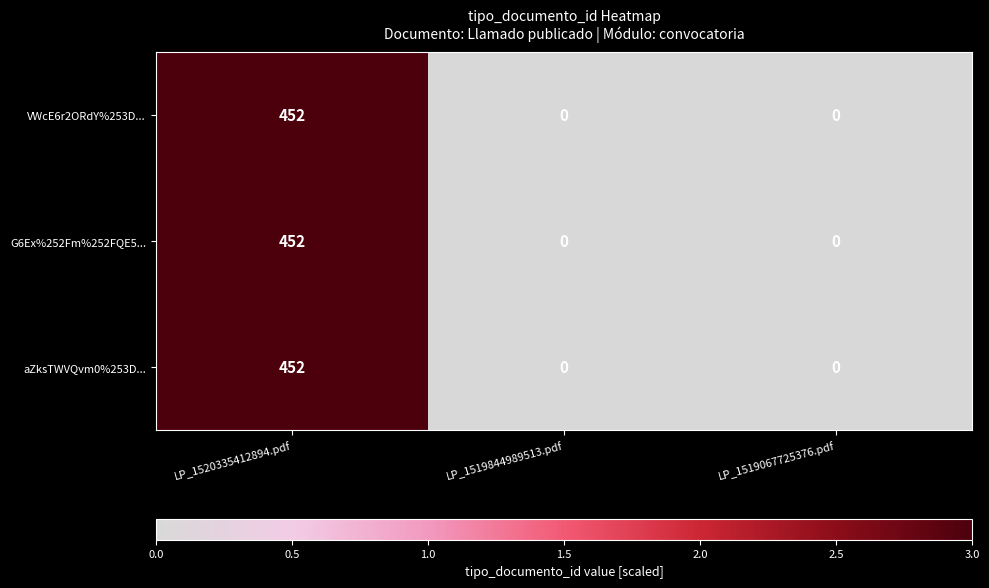

The aZksTWVQvm0%253D... series shows 187 at LP_1519067725376.pdf. True or false?

False